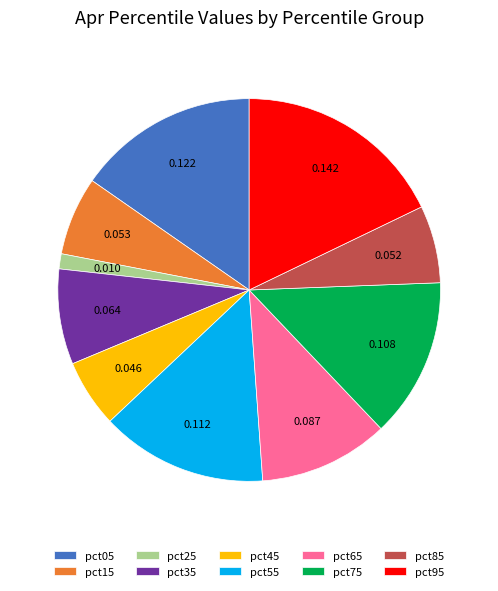

How many segments does this pie chart have?

10